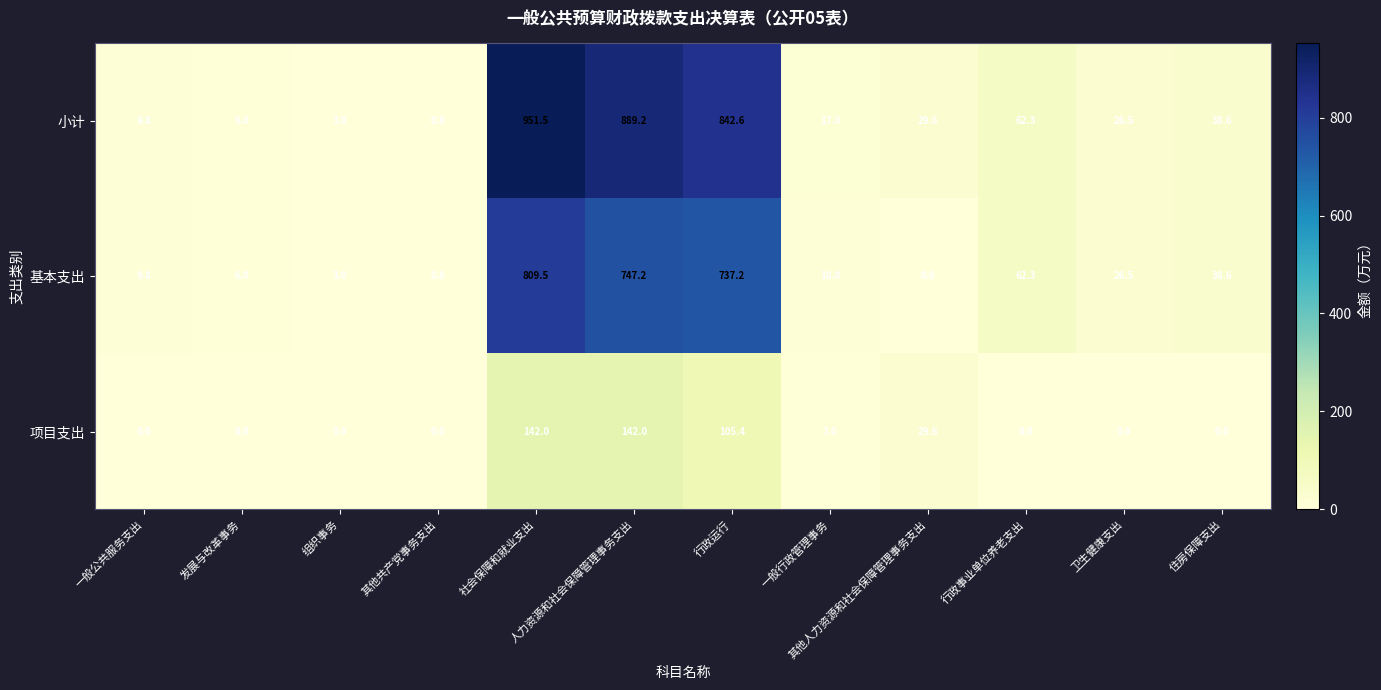

Rank the categories by 基本支出 value from highest to lowest.

社会保障和就业支出, 人力资源和社会保障管理事务支出, 行政运行, 行政事业单位养老支出, 住房保障支出, 卫生健康支出, 一般行政管理事务, 一般公共服务支出, 发展与改革事务, 组织事务, 其他共产党事务支出, 其他人力资源和社会保障管理事务支出